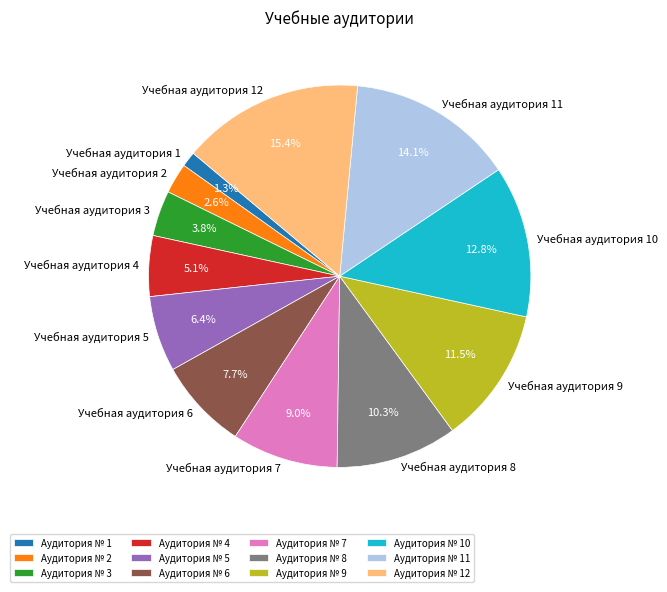

How many segments does this pie chart have?

12